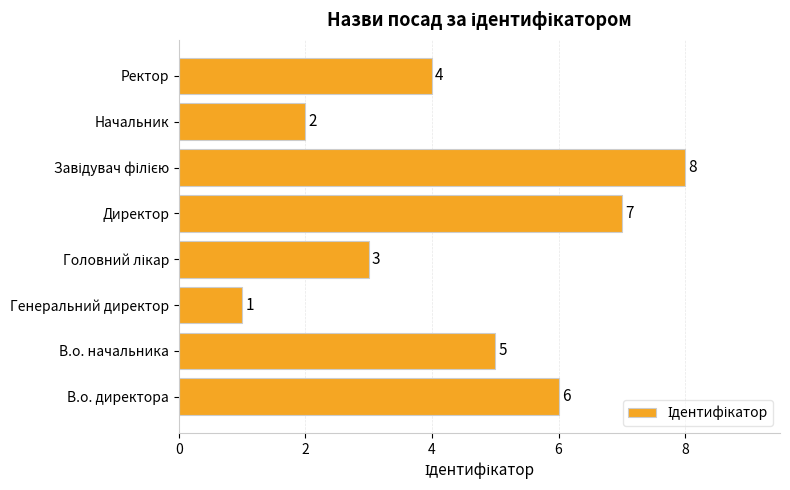

At which label is the value closest to 4?

Ректор